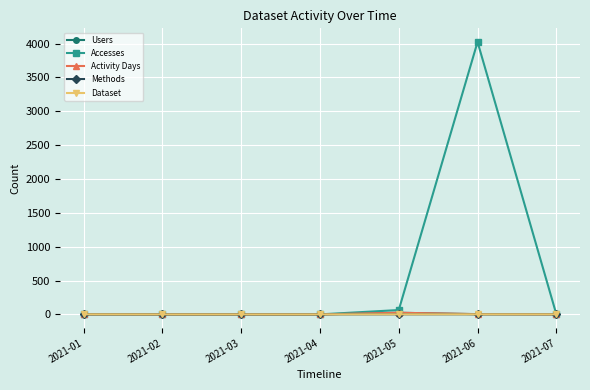

Does the chart have visible grid lines?

Yes